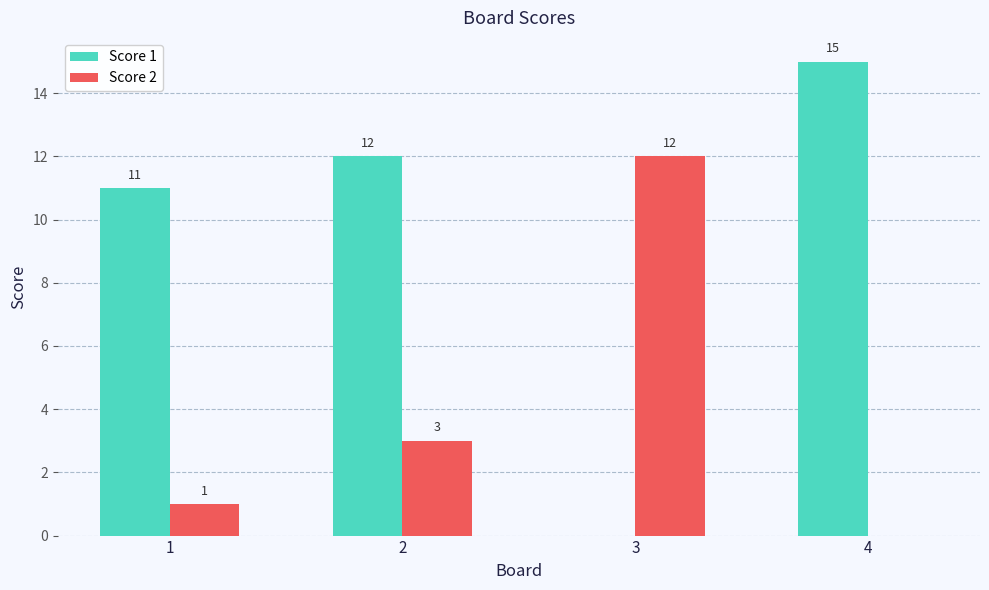

What is the highest value of the Score 2 series?

12